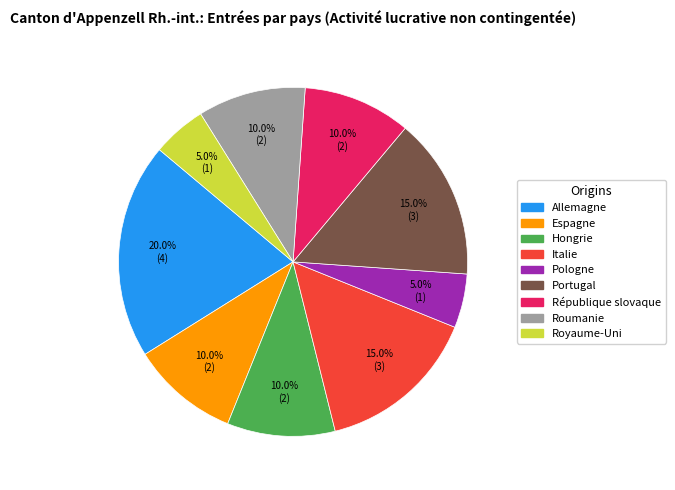

How much of the chart is everything except Allemagne?

80.0%